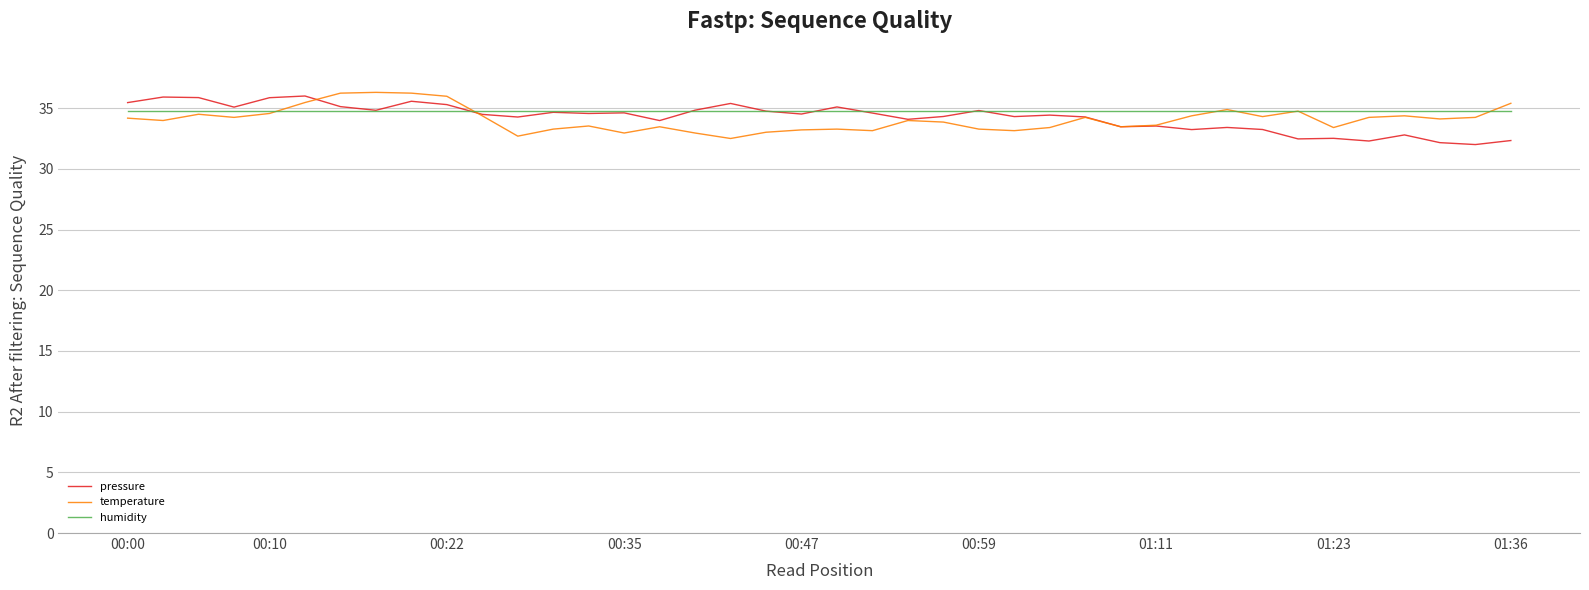

What is the minimum value for humidity?

34.8